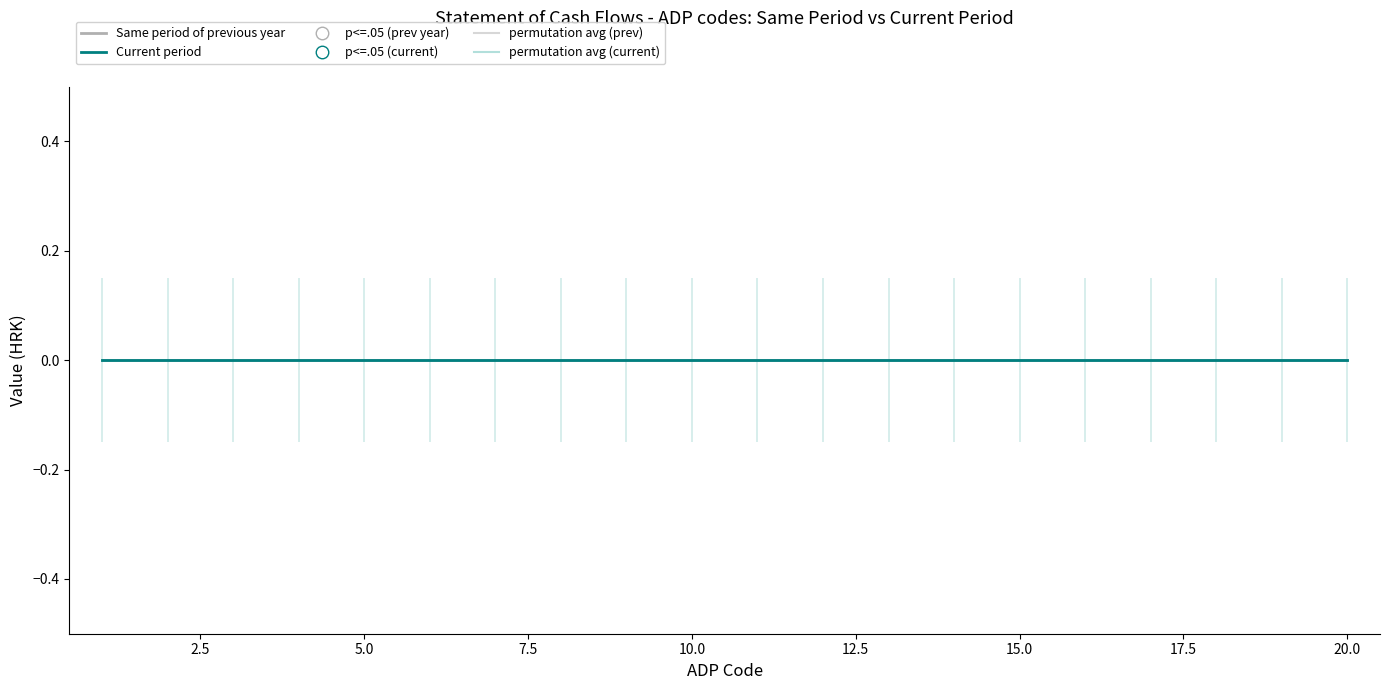

True or false: Same period of the previous year and Current period cross at least once.

False